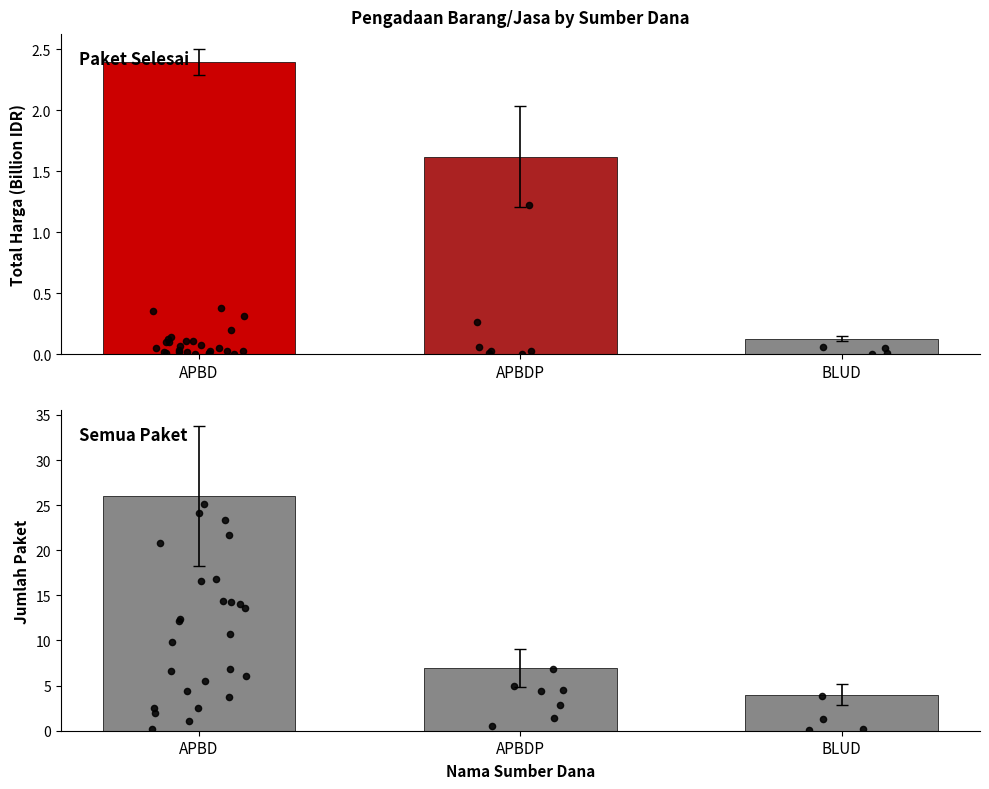

Which series contains the highest Y value?

Jumlah Paket